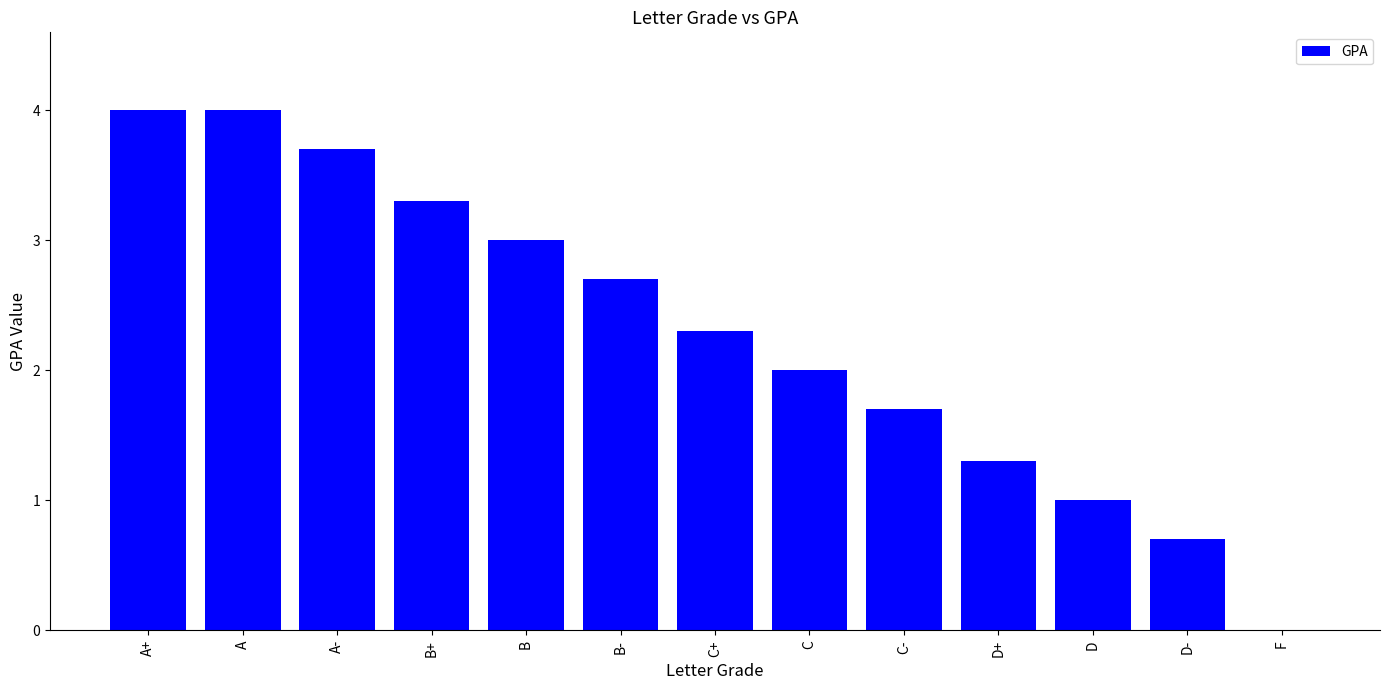

What is the sum of all values?

29.7